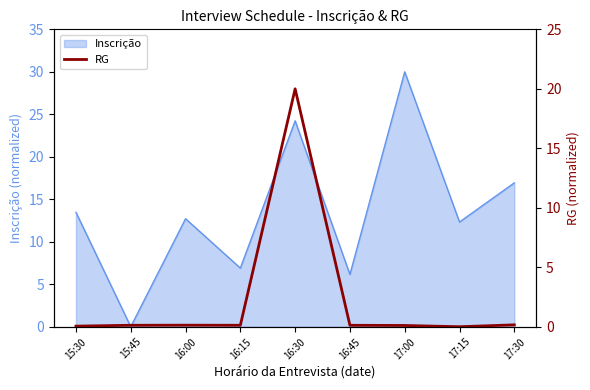

At which label does Inscrição reach its peak?

17:00